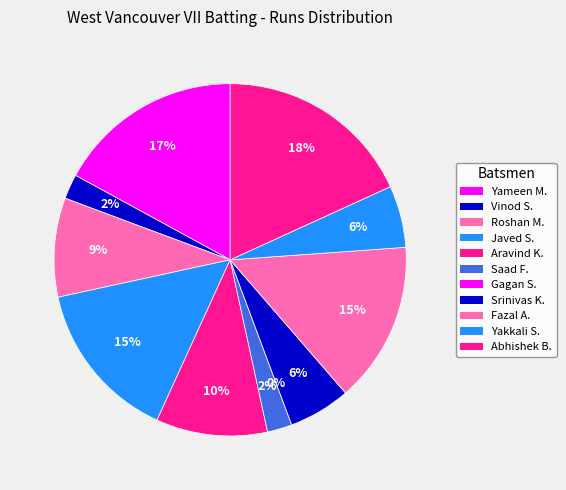

Is it true that Yameen Muhammad is 17% of the pie?

True